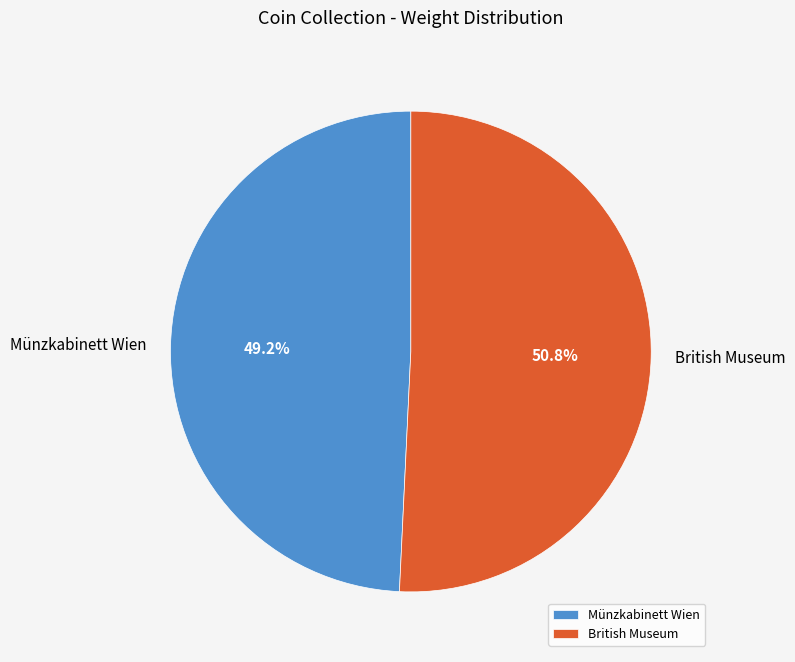

To the nearest percent, what portion does Münzkabinett Wien represent?

49%